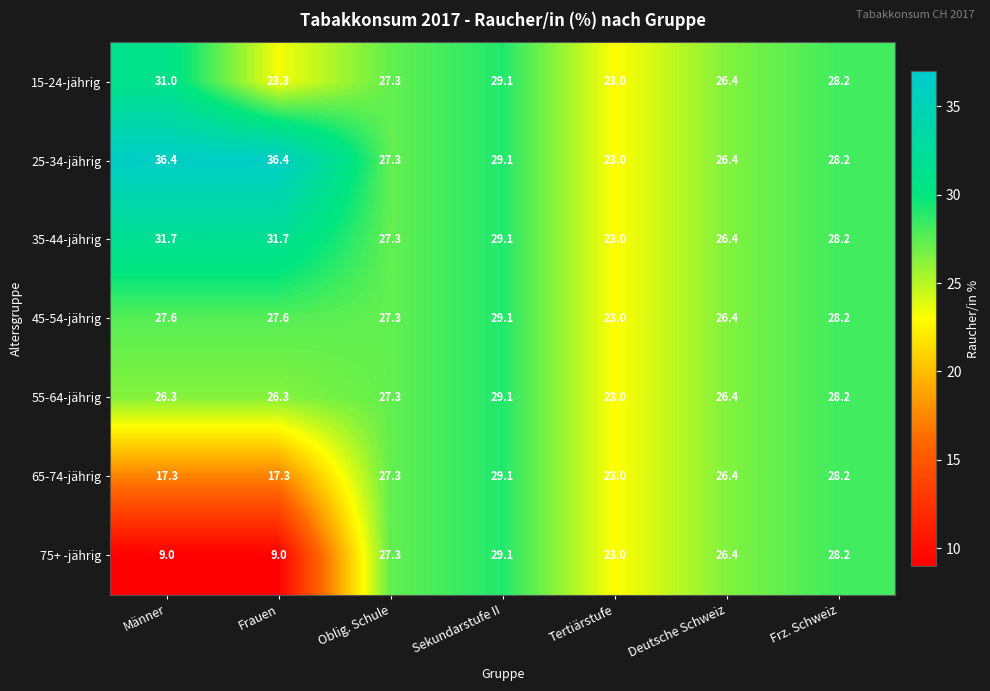

How many data points in 25-34-jährig are less than 28?

3